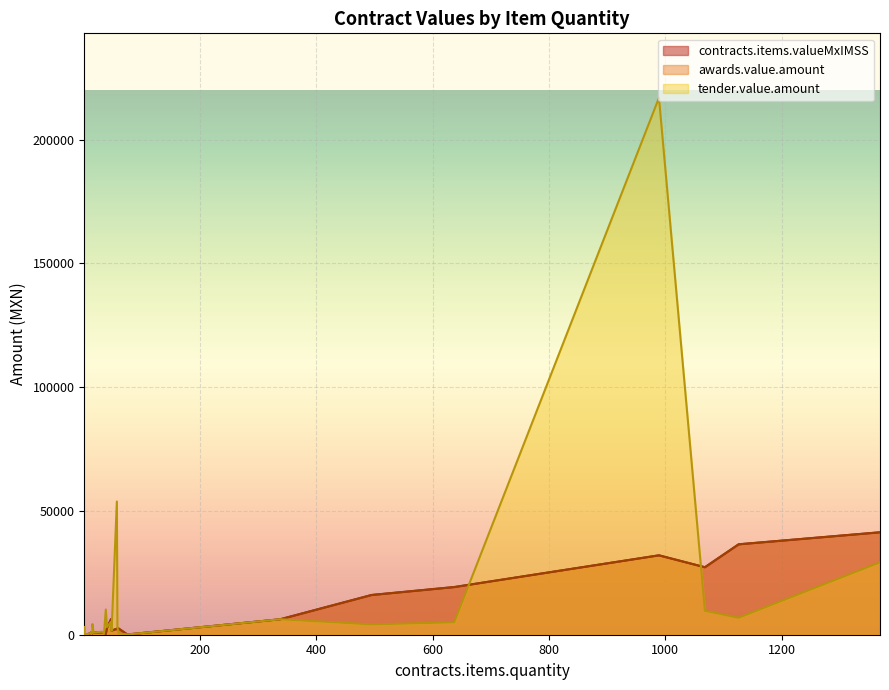

At which category is the sum across all series the highest?

989